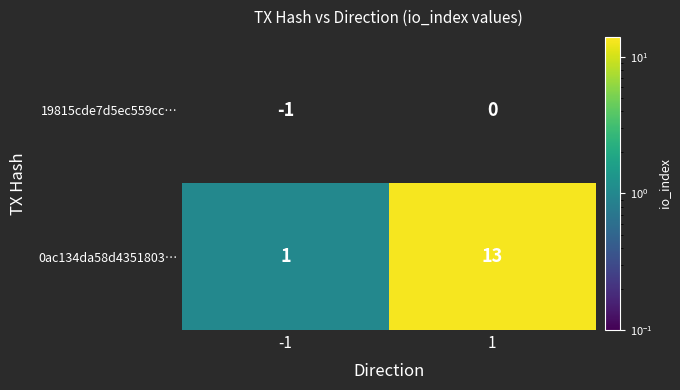

List the series in order of their peak value, lowest first.

19815cde7d5ec559cc…, 0ac134da58d4351803…